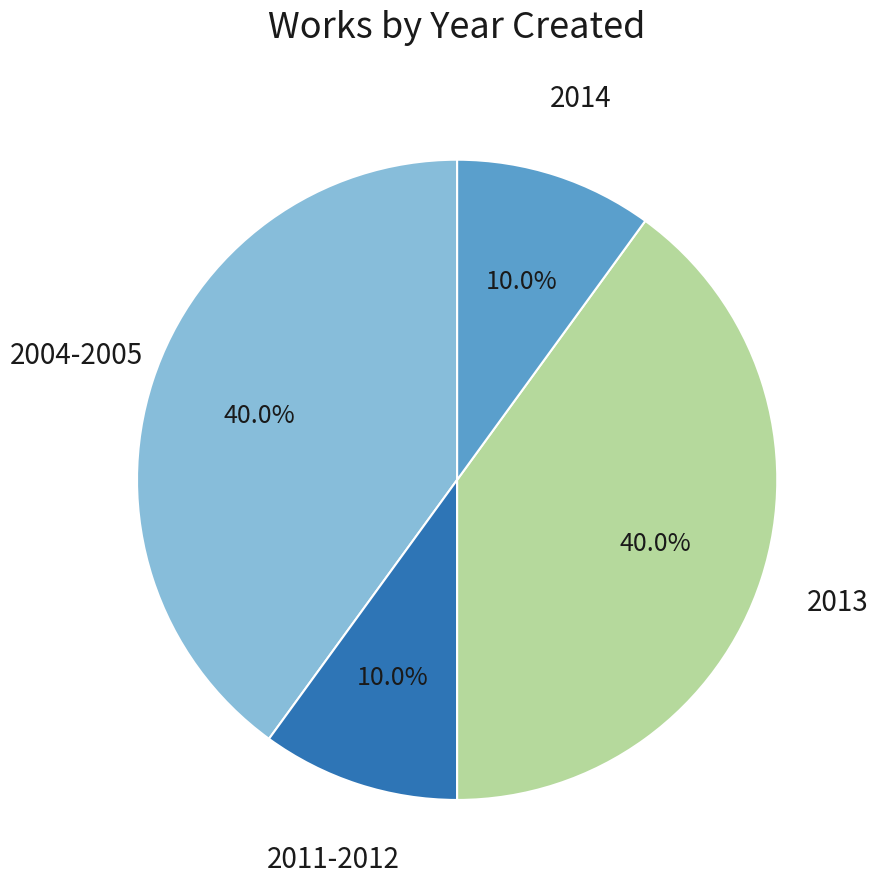

Count the number of slices in the pie.

4